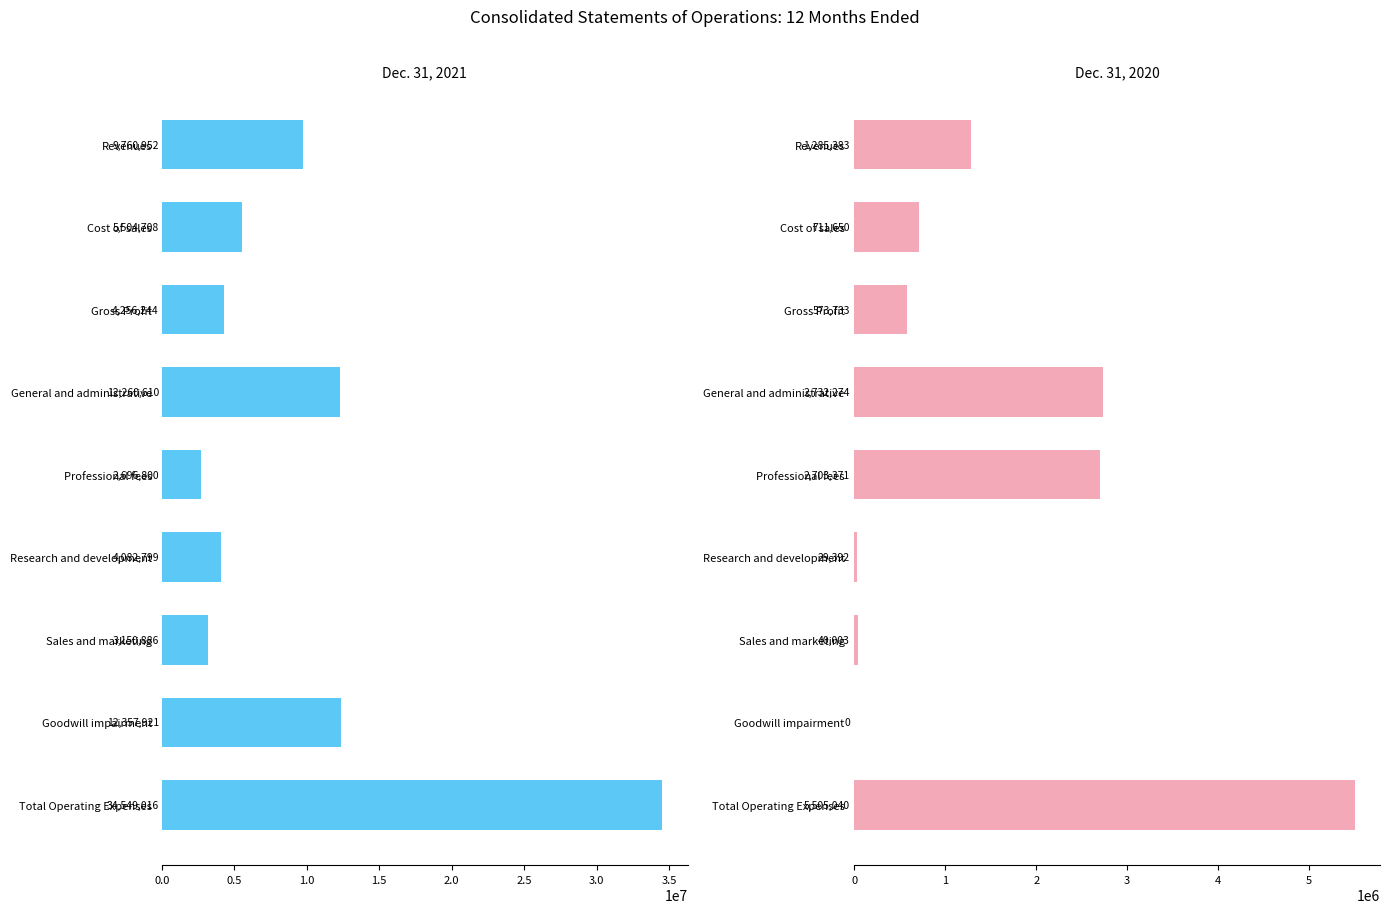

Reading left to right, extract all data points from this chart.

Dec. 31, 2021: 9760952	5504708	4256244	12260610	2696800	4082799	3150886	12357921	34549016
Dec. 31, 2020: 1285383	711650	573733	2732274	2703371	29392	40003	0	5505040